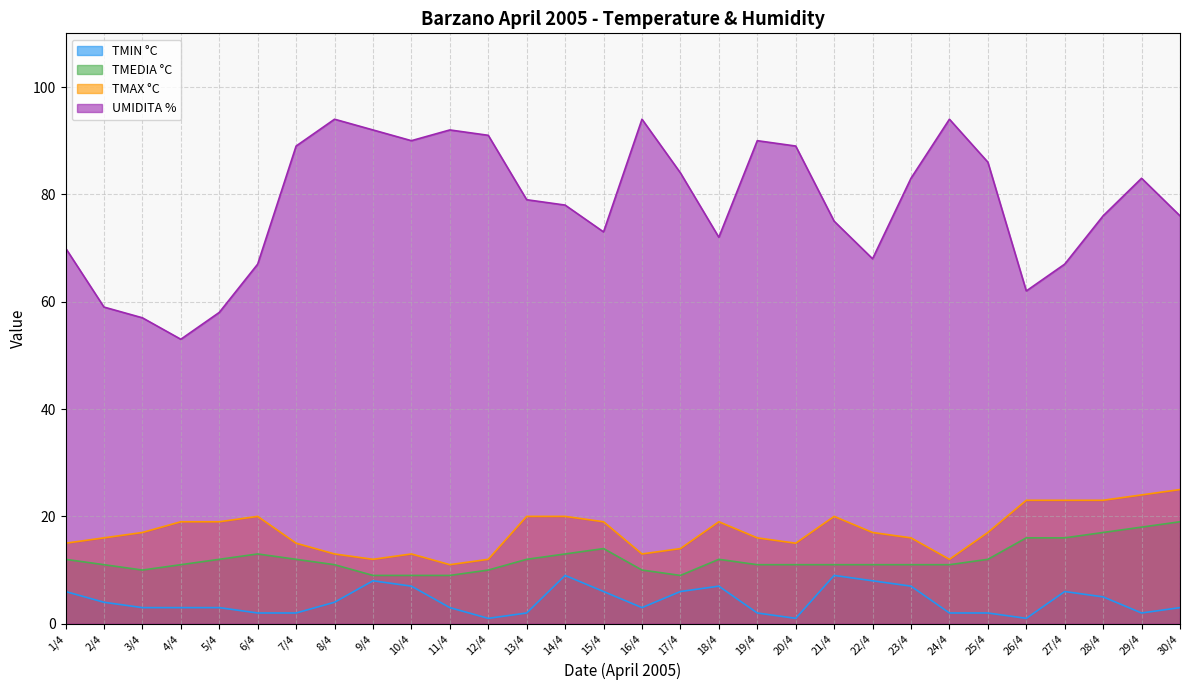

True or false: UMIDITA % and TMEDIA °C cross at least once.

False